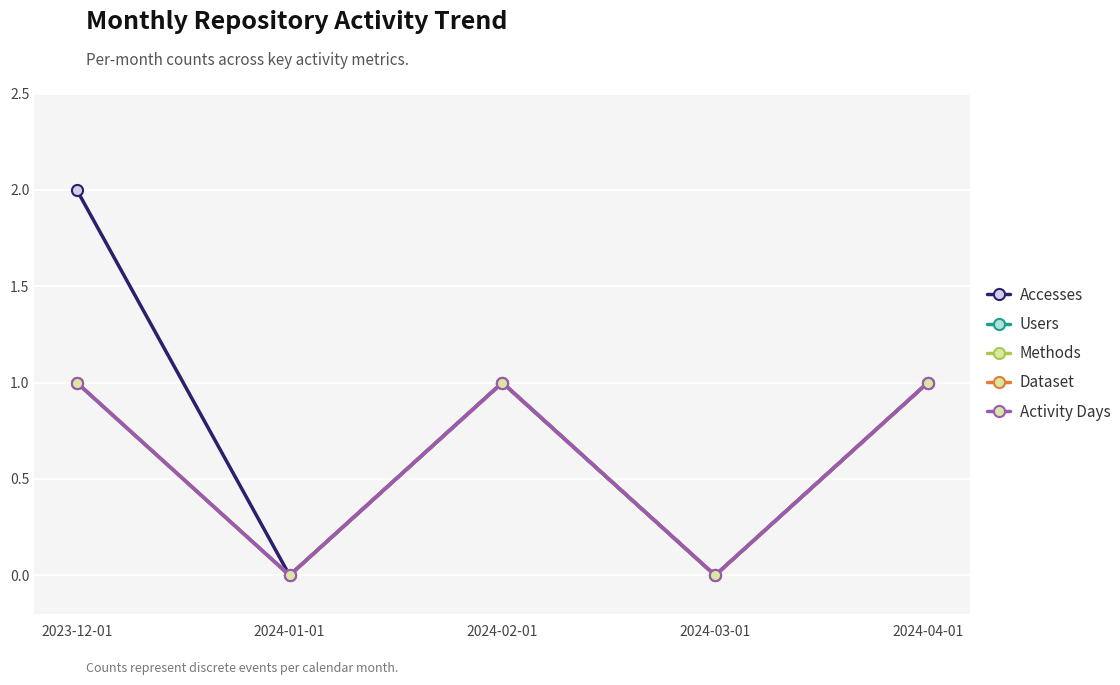

Does the chart have visible grid lines?

Yes